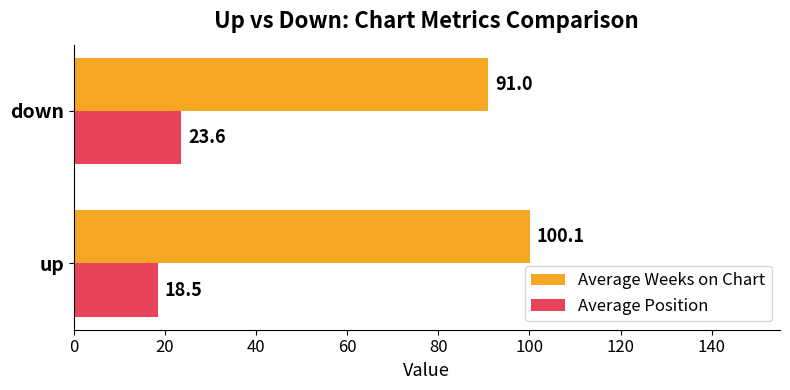

At which label does Average Position reach its peak?

down